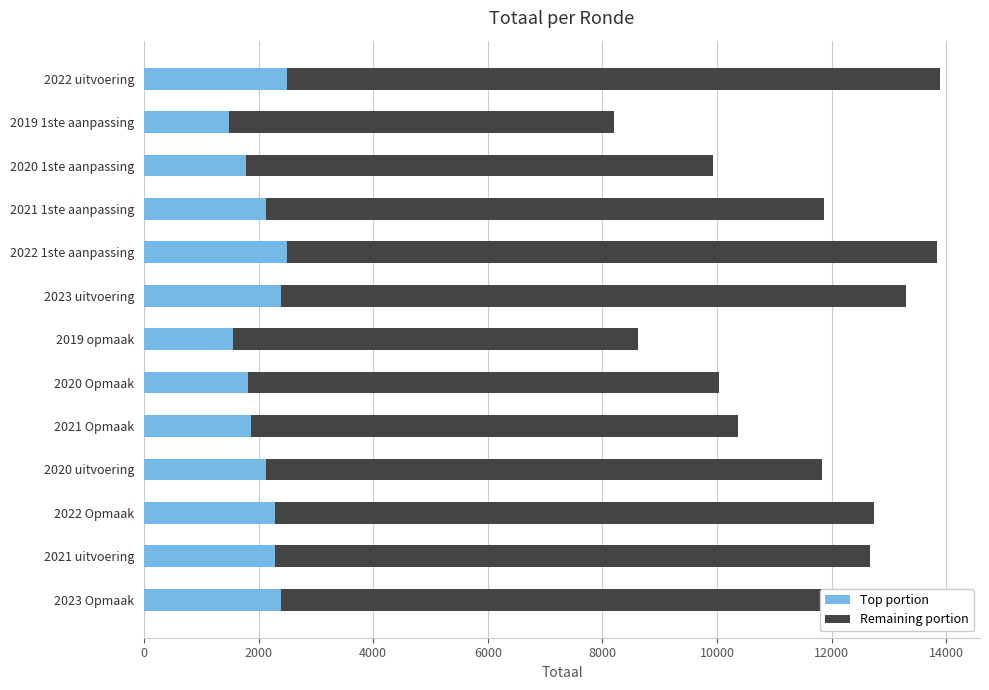

The value of Top portion at 2022 uitvoering is 2500.9. True or false?

True